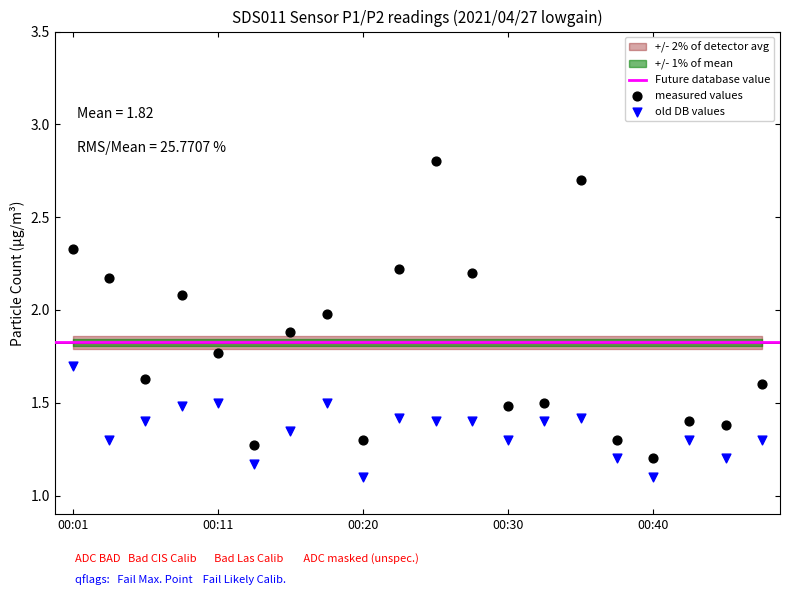

Which series has the widest spread of Y values?

measured values